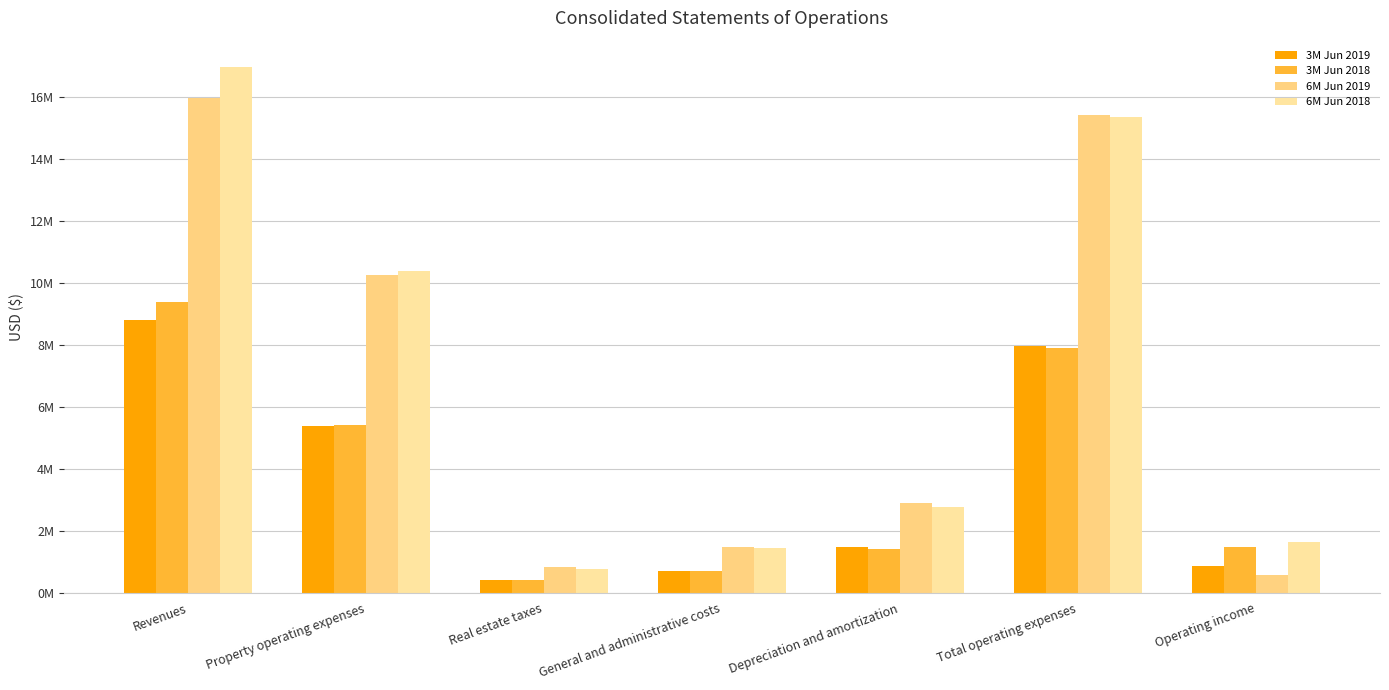

Which series has the largest total across all categories?

6M Jun 2018